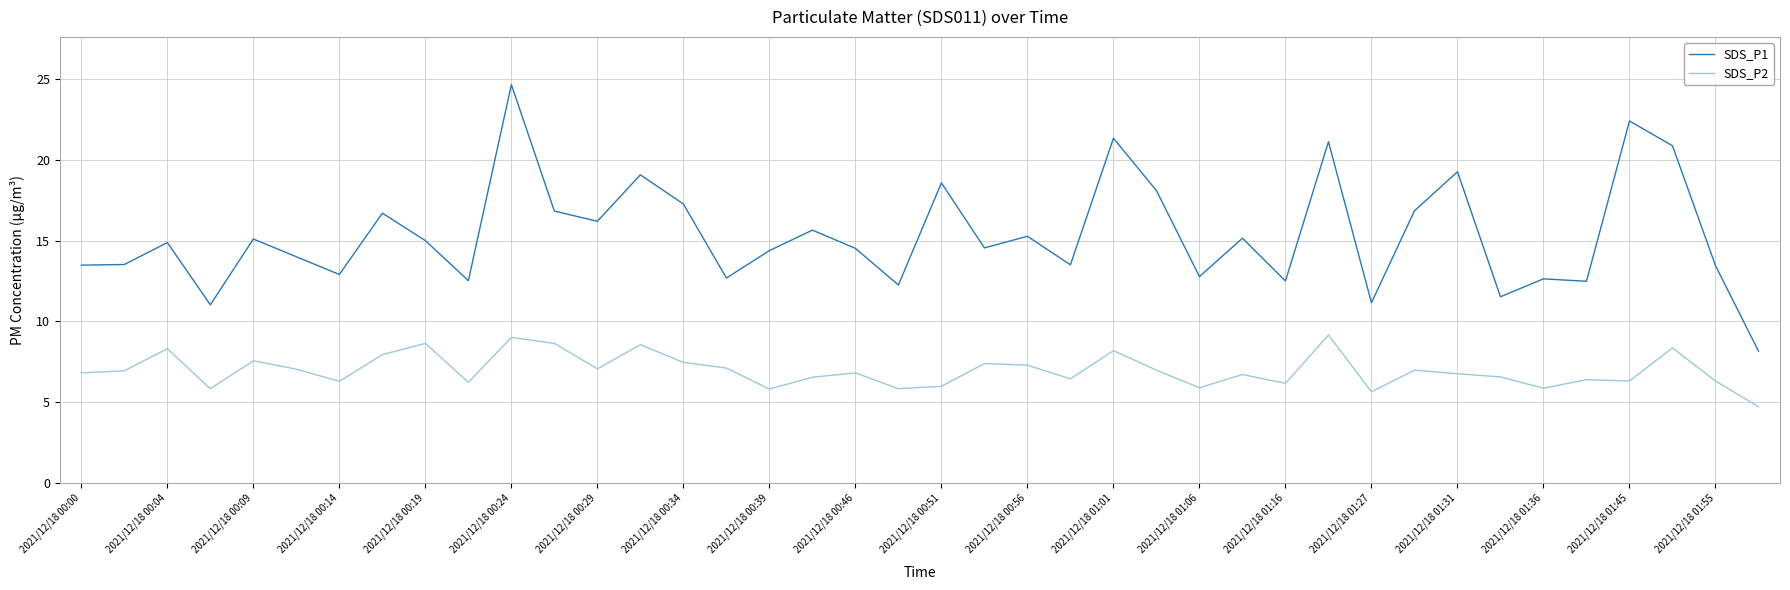

Count the number of data series in this chart.

2